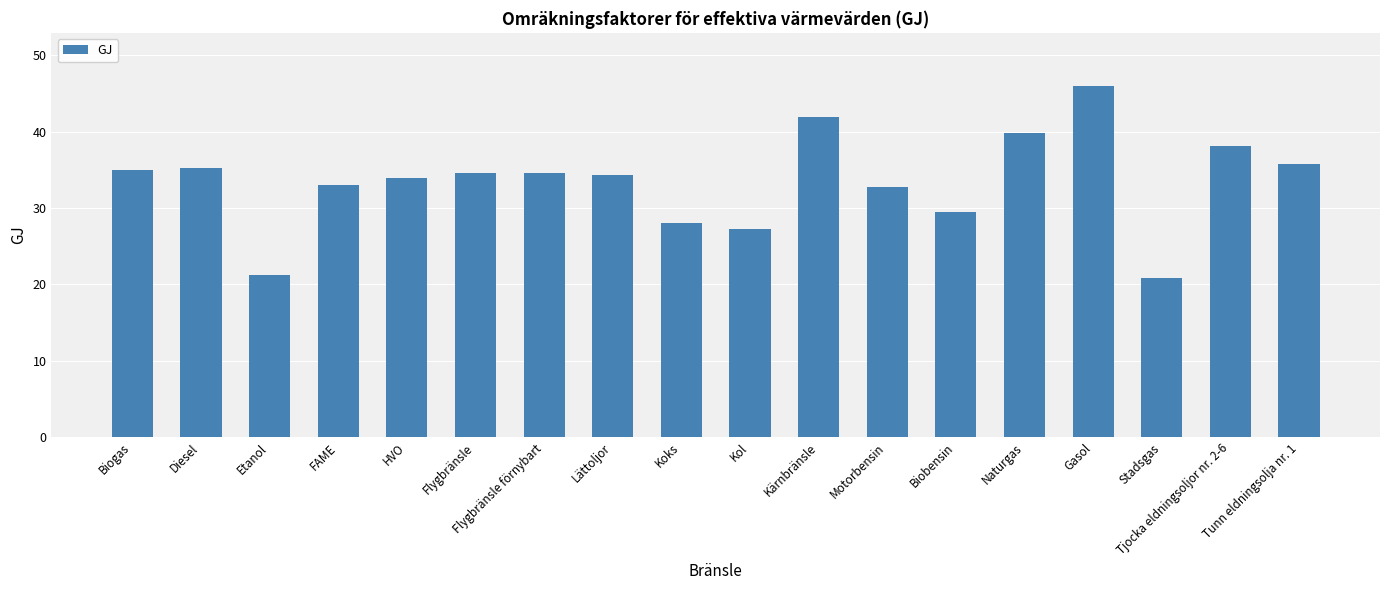

What is the label of the 7th bar from the left?

Flygbränsle förnybart